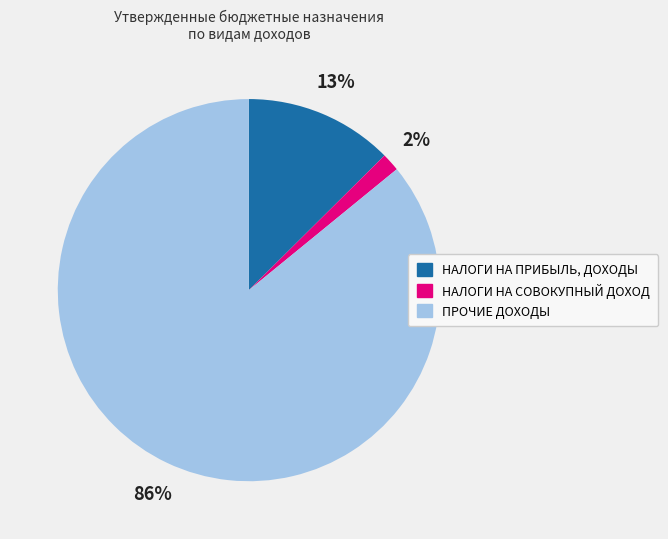

Do ПРОЧИЕ ДОХОДЫ and НАЛОГИ НА ПРИБЫЛЬ, ДОХОДЫ together represent more than half of the pie?

Yes